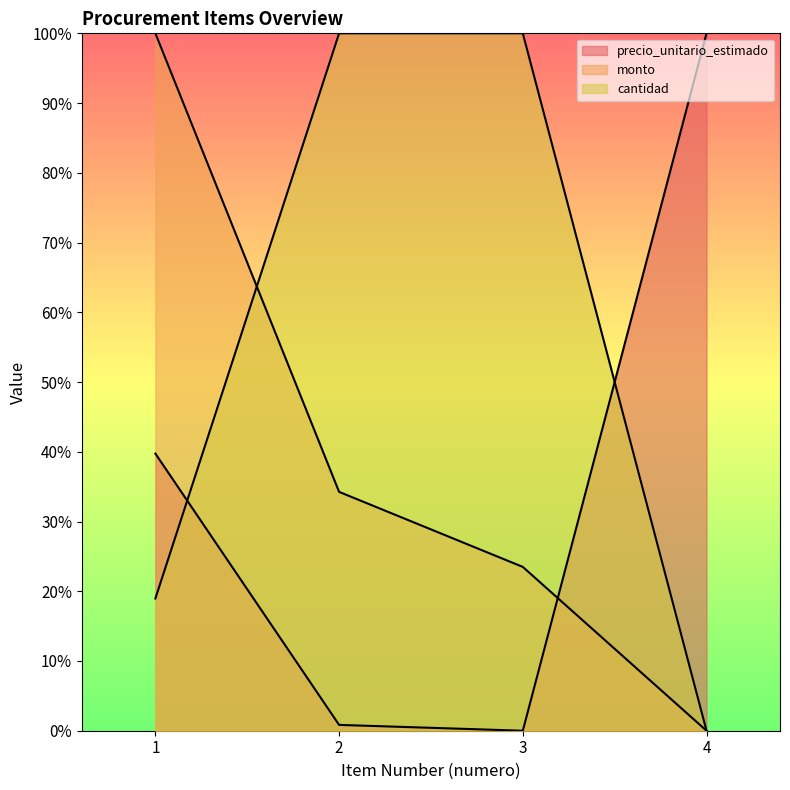

Rank the series by their maximum value, from lowest to highest.

precio_unitario_estimado, monto, cantidad